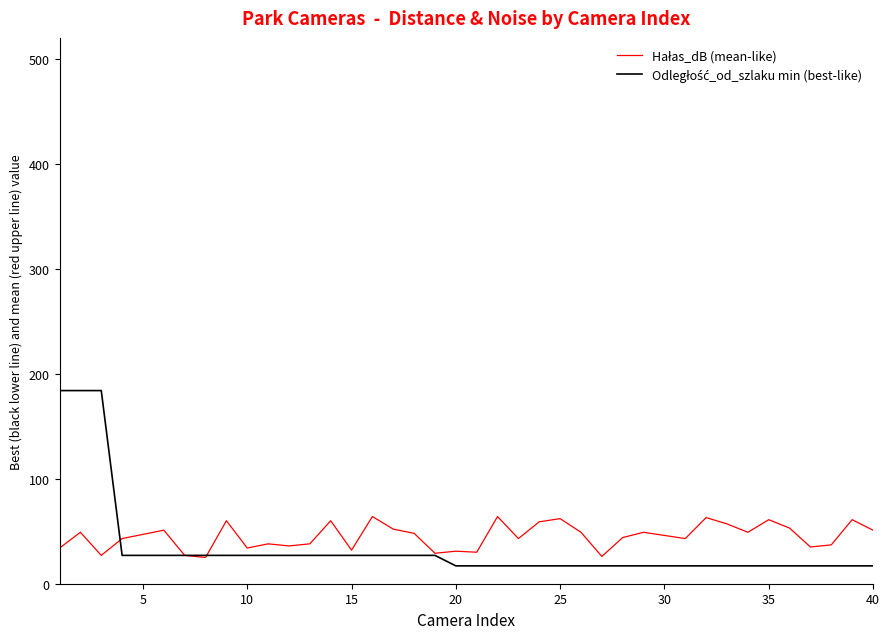

What is the greatest value displayed?

184